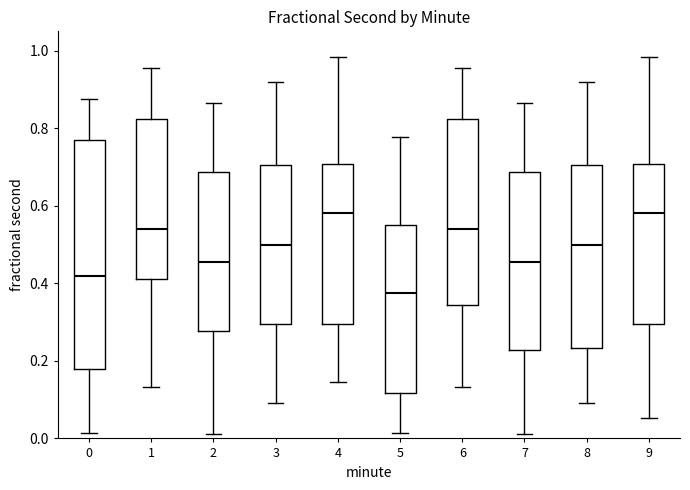

Where does the lower whisker of the box at x = 3 end on the y-axis? The values are not printed on the chart, so give them approximately, as read against the axis.

0.10